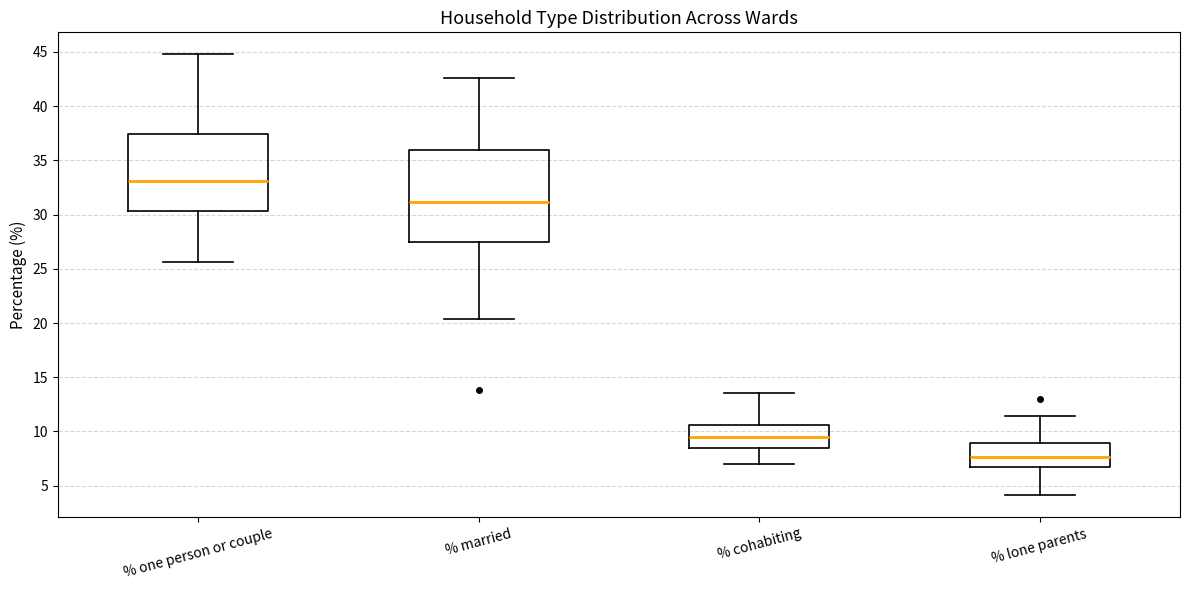

Reading left to right, read every box against the y-axis: the position of its median line, the range the box covers, and the ends of its whiskers. The values are not printed on the chart, so give them approximately, as read against the axis.

% one person or couple: median 33.0, box 30.5 to 37.5, whiskers 25.5 to 45.0
% married: median 31.0, box 27.5 to 36.0, whiskers 20.5 to 42.5
% cohabiting: median 9.5, box 8.5 to 10.5, whiskers 7.0 to 13.5
% lone parents: median 7.5, box 7.0 to 9.0, whiskers 4.0 to 11.5